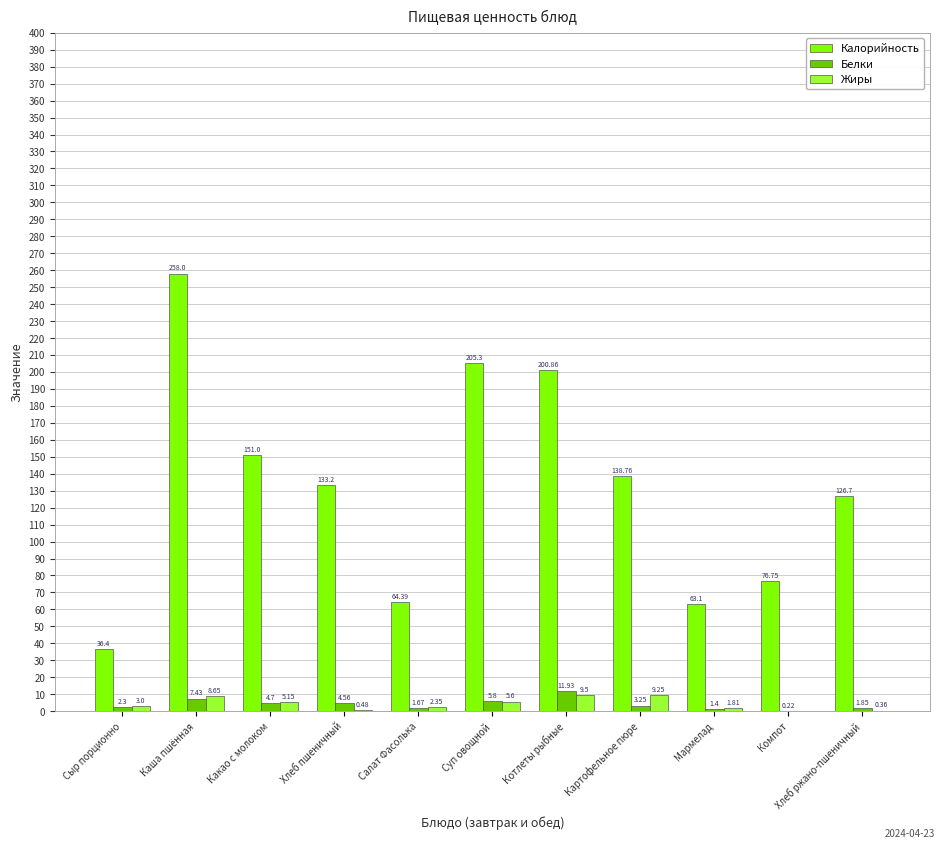

Between Какао с молоком and Котлеты рыбные, which series saw the biggest shift?

Калорийность